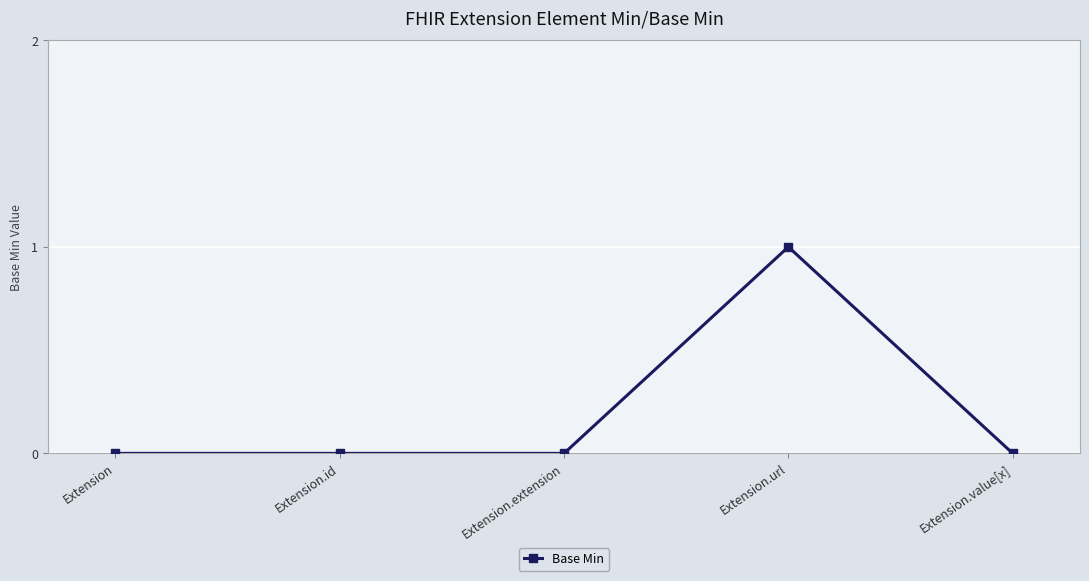

Which label corresponds to the largest value in the chart?

Extension.url